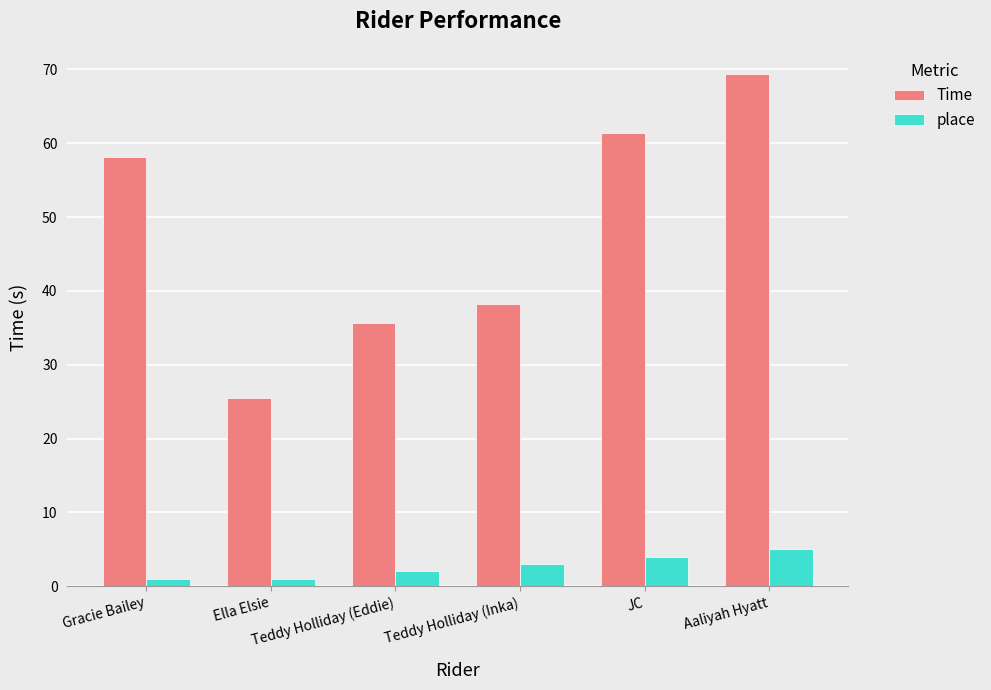

What is the value of the Time bar at the 6th from the left?

69.3